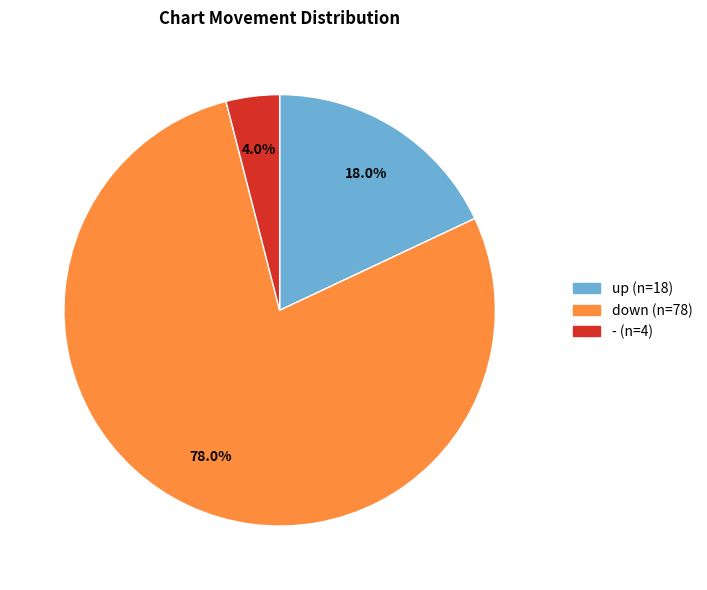

Which category has the smallest portion of the pie?

-